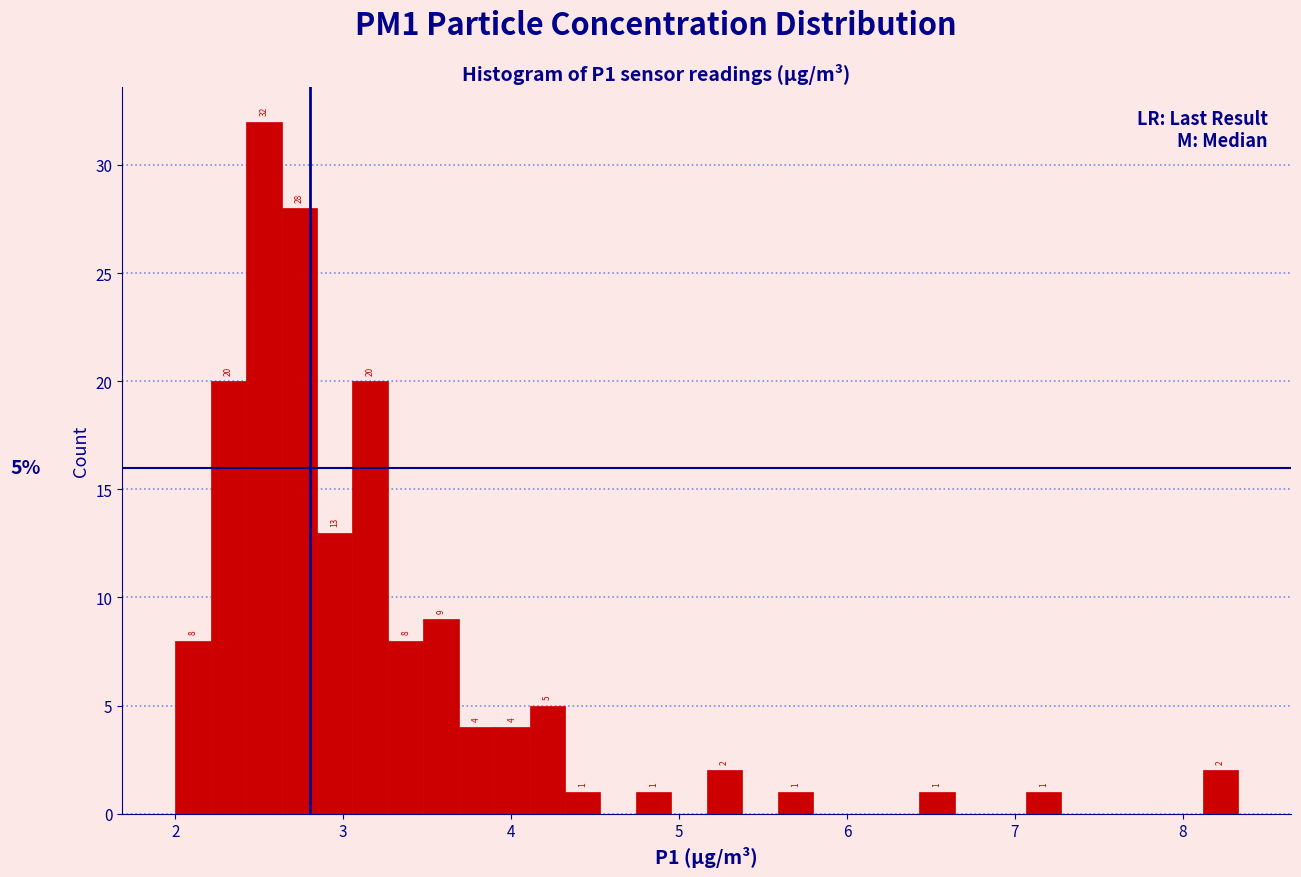

Read against the x-axis, roughly where is the centre of the tallest bar?

2.5